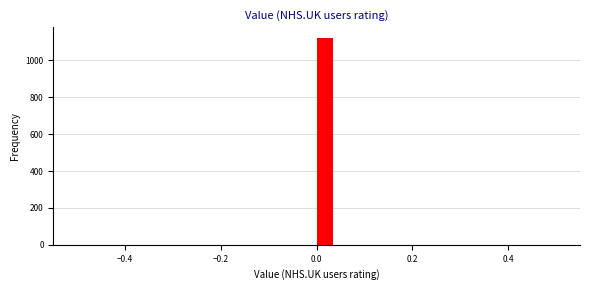

Read against the x-axis, roughly where is the centre of the tallest bar?

0.02